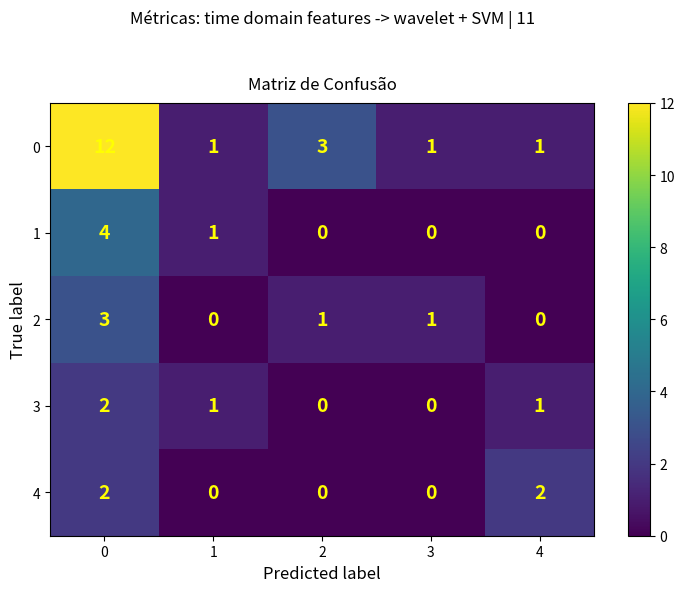

Is it true that 1 equals 4 at 0?

True